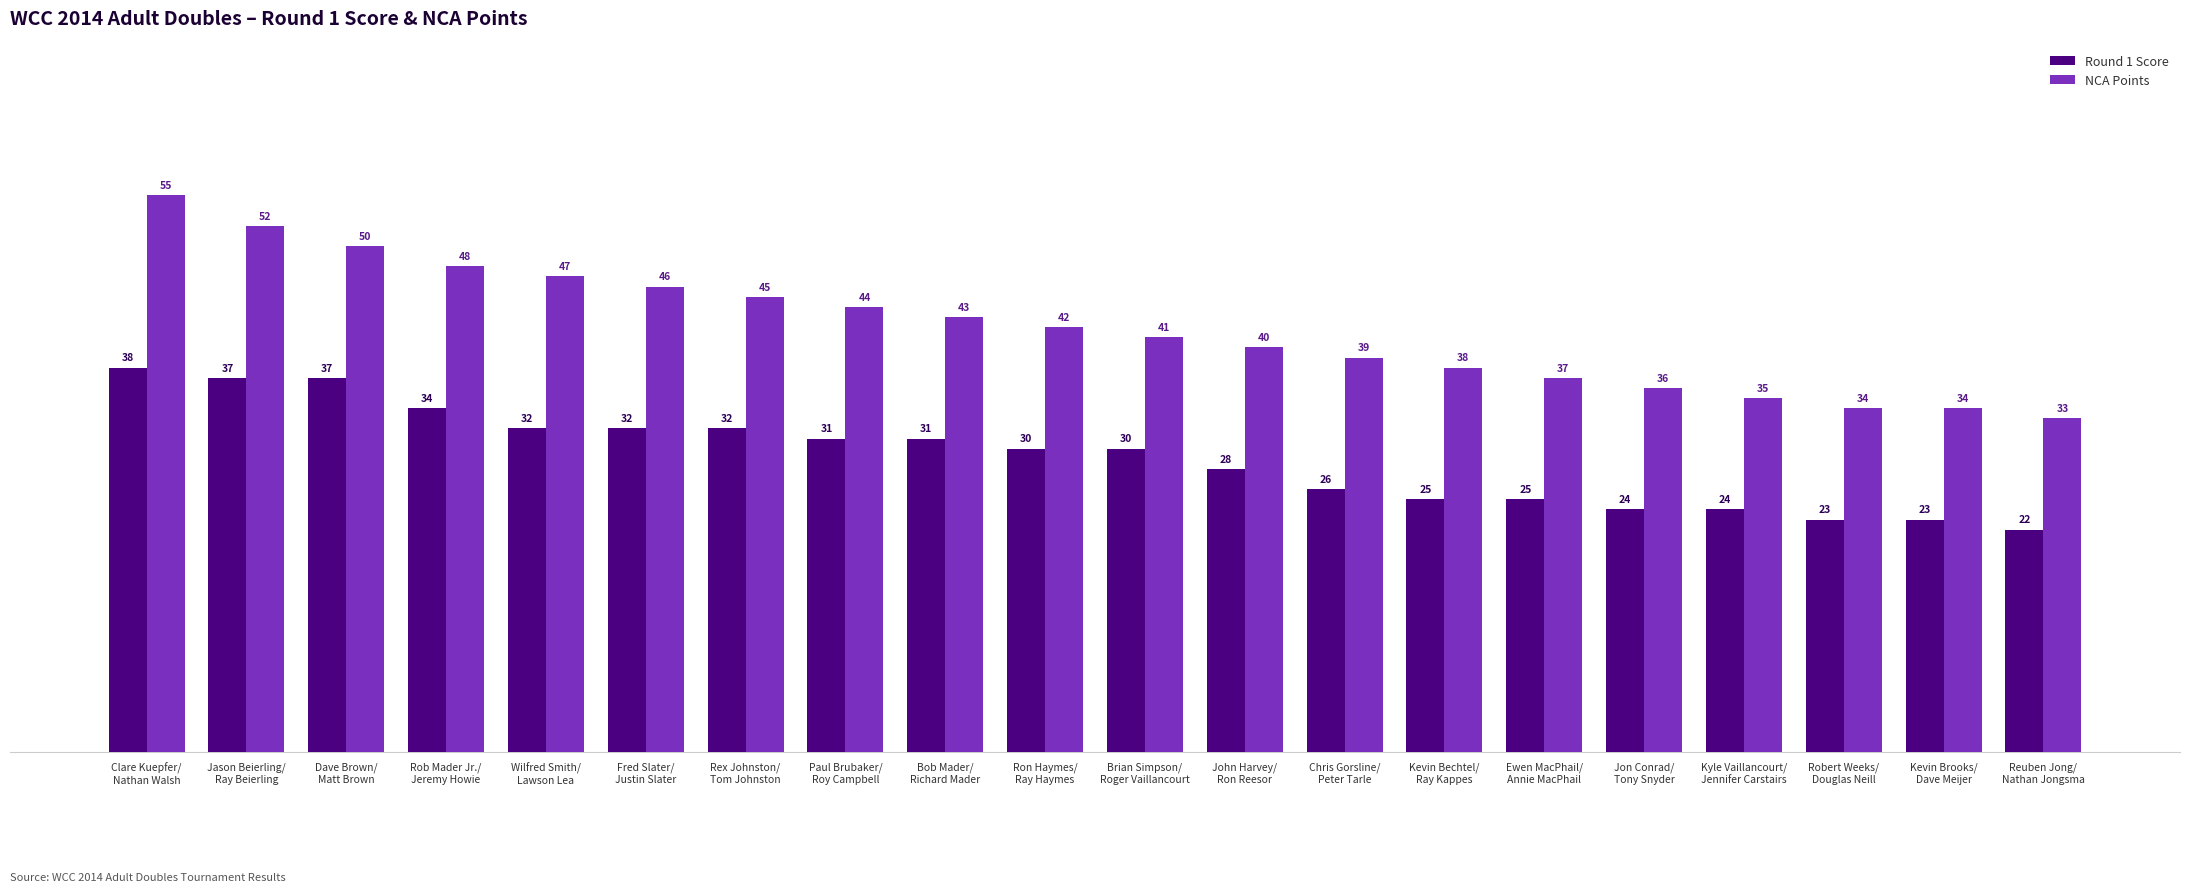

Where does the NCA Points series first go above 42?

Clare Kuepfer/
Nathan Walsh